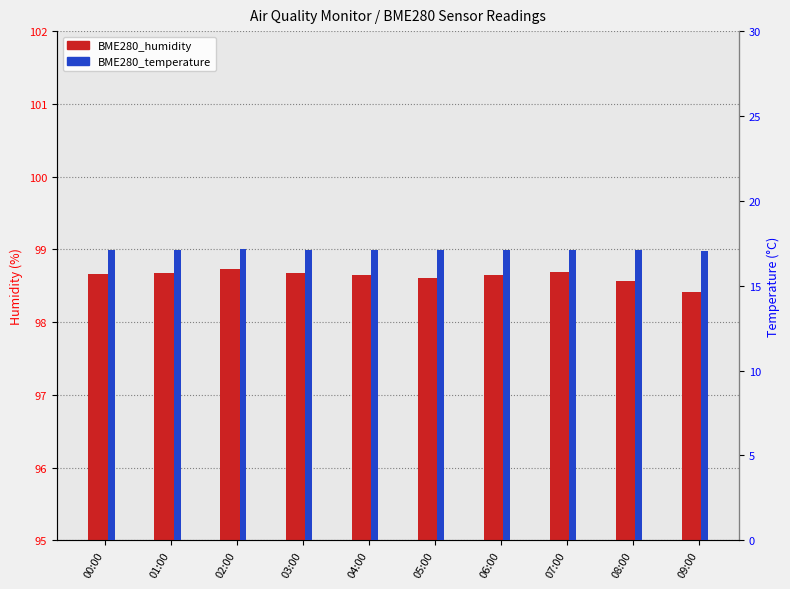

What is the approximate value of BME280_humidity at 08:00?

98.6